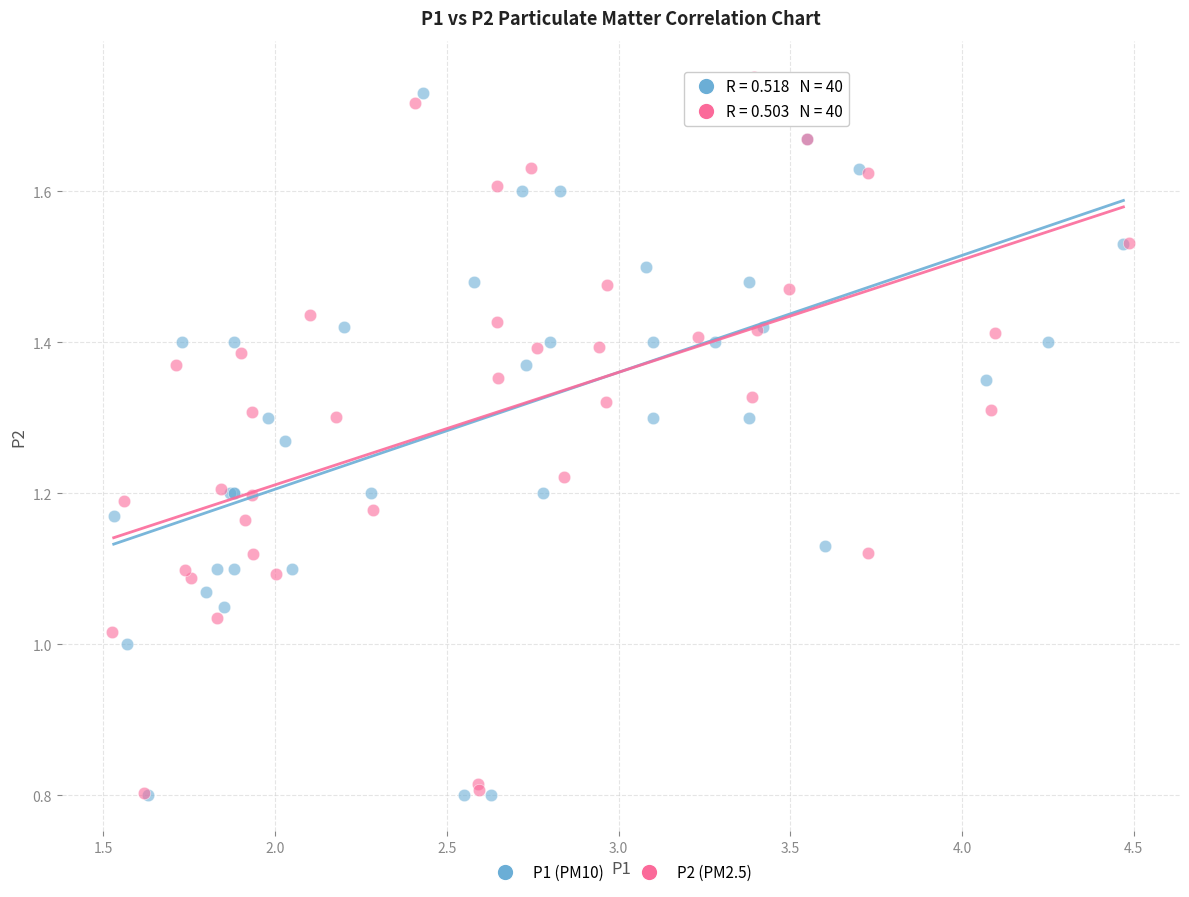

Which series has the largest Y range (max minus min)?

P1 (PM10)